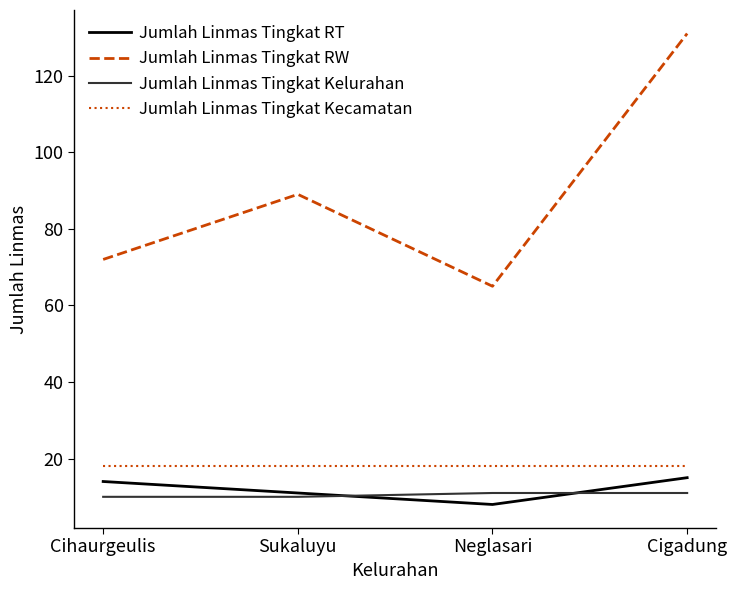

Reading left to right, extract all data points from this chart.

Jumlah Linmas Tingkat RT: Cihaurgeulis=14	Sukaluyu=11	Neglasari=8	Cigadung=15
Jumlah Linmas Tingkat RW: Cihaurgeulis=72	Sukaluyu=89	Neglasari=65	Cigadung=131
Jumlah Linmas Tingkat Kelurahan: Cihaurgeulis=10	Sukaluyu=10	Neglasari=11	Cigadung=11
Jumlah Linmas Tingkat Kecamatan: Cihaurgeulis=18	Sukaluyu=18	Neglasari=18	Cigadung=18